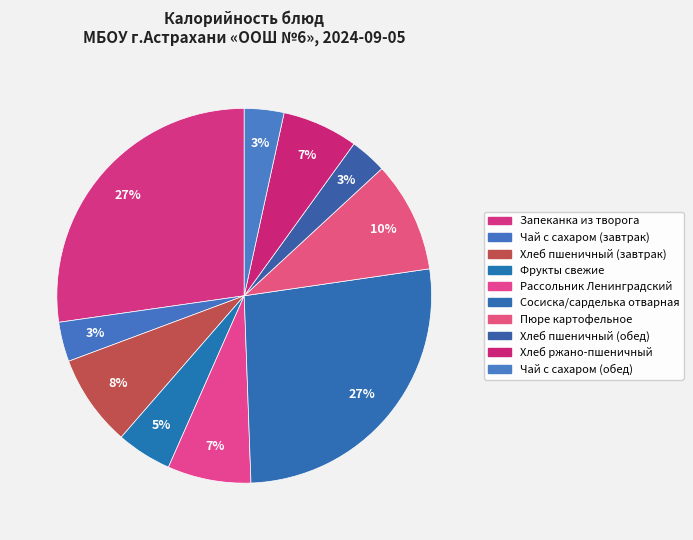

Is there any slice that represents more than half of the pie?

No